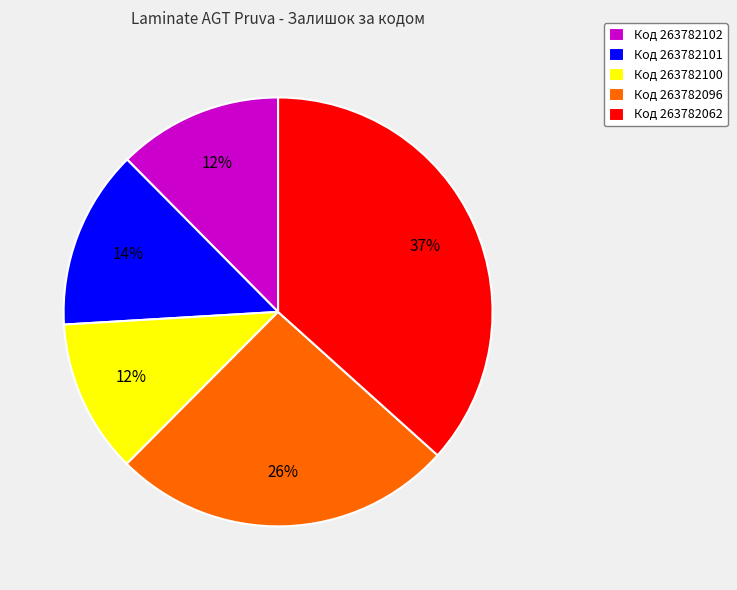

Count the number of slices in the pie.

5